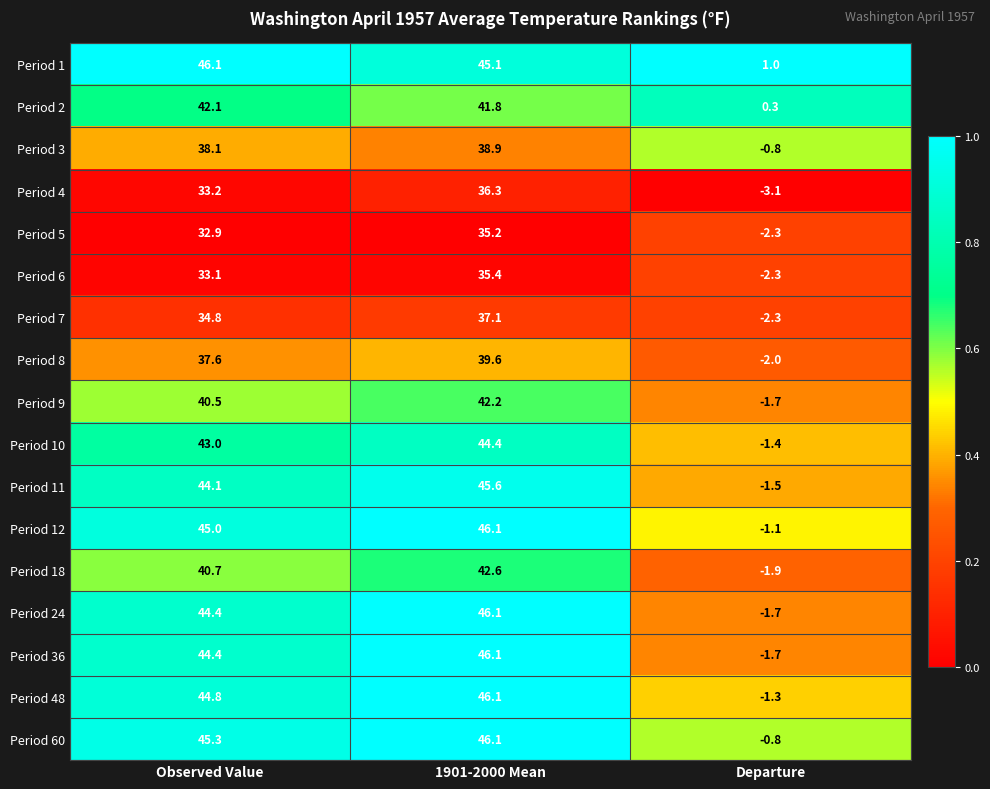

What is the total value across all series at Observed Value?

690.1